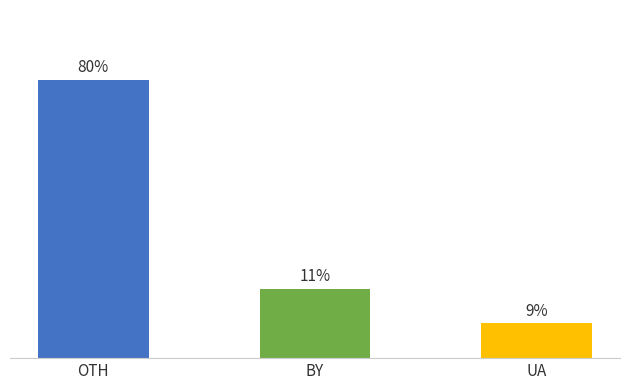

Does the chart contain any negative values?

No